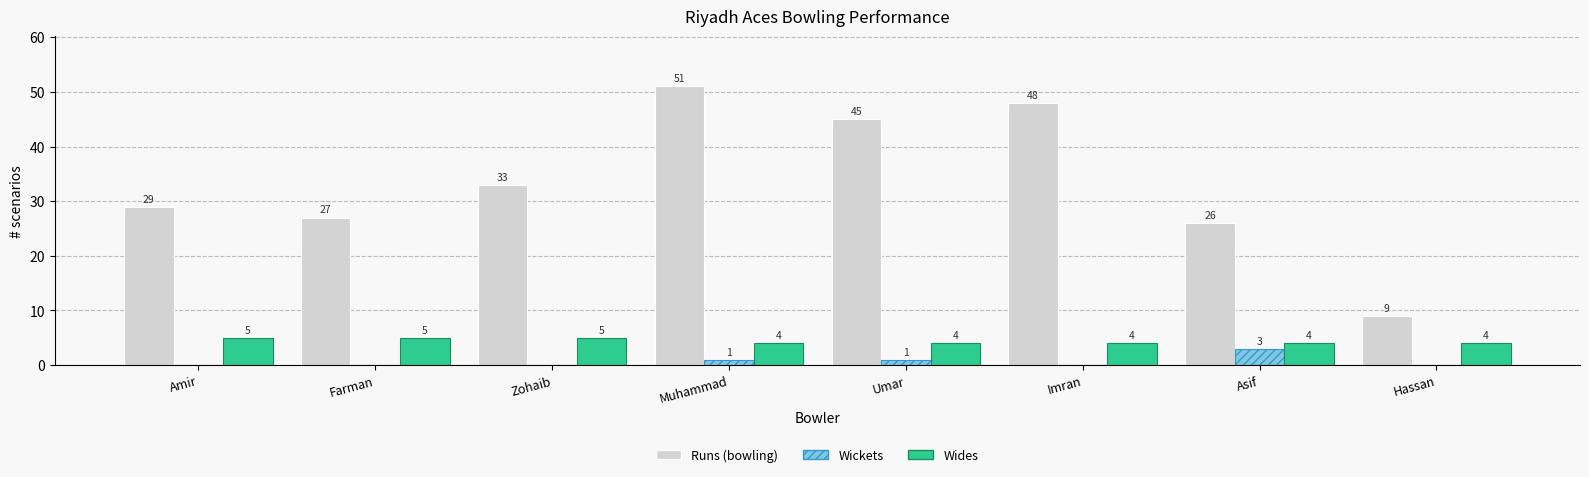

What is the sum of all Wides values?

35